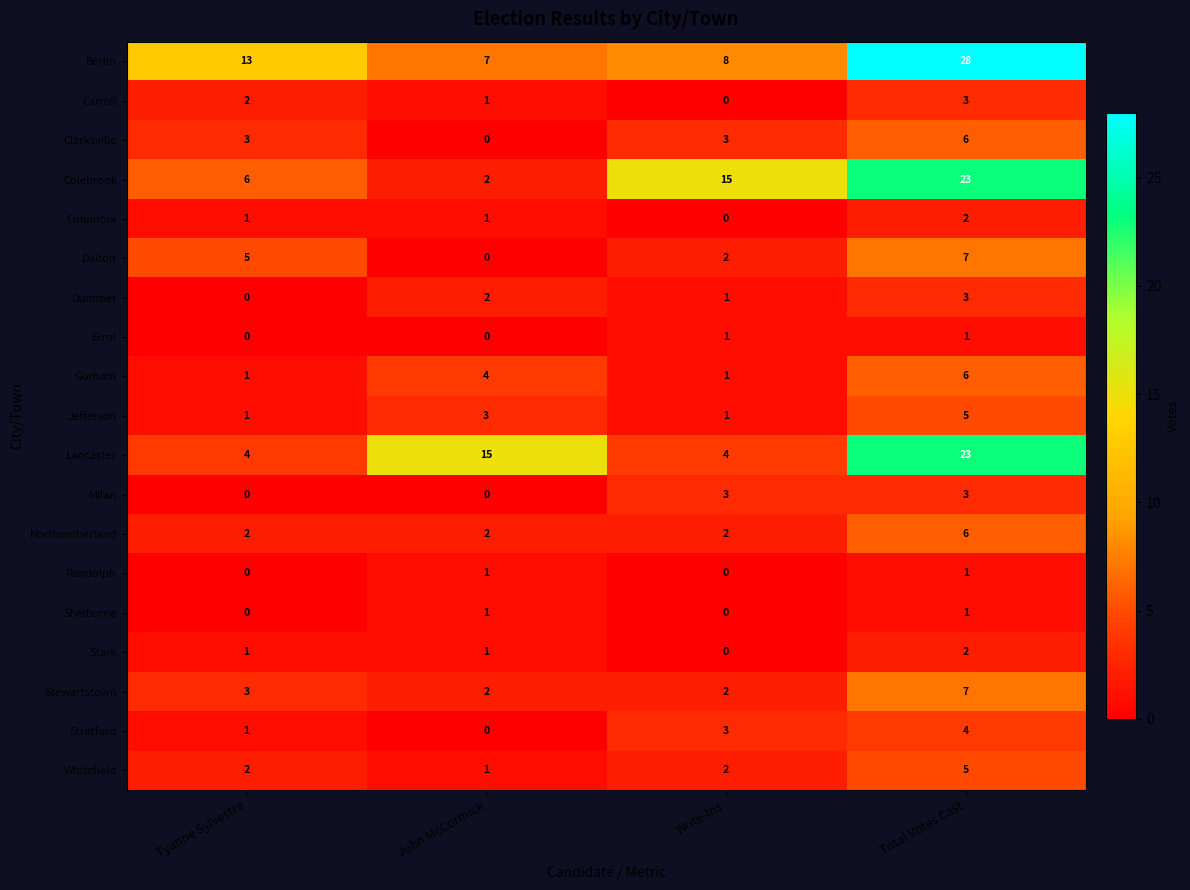

At which category is the sum across all series the highest?

Total Votes Cast